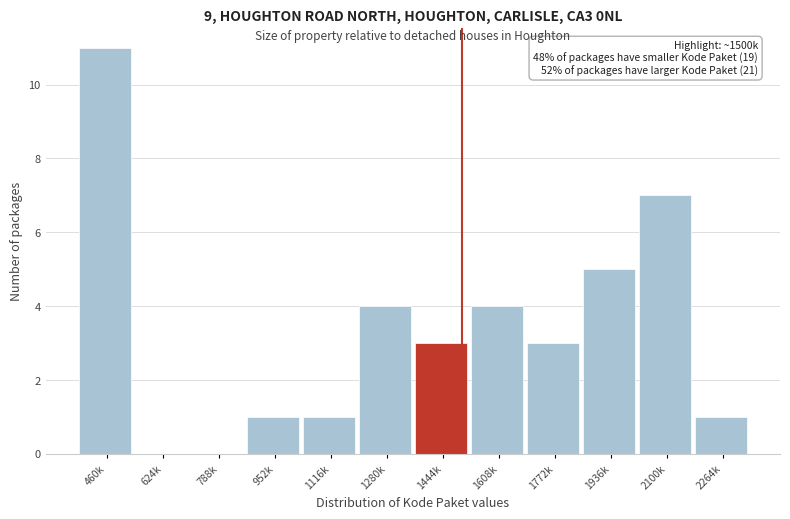

Reading left to right, transcribe all the data shown in this chart.

460k=11	624k=0	788k=0	952k=1	1116k=1	1280k=4	1444k=3	1608k=4	1772k=3	1936k=5	2100k=7	2264k=1